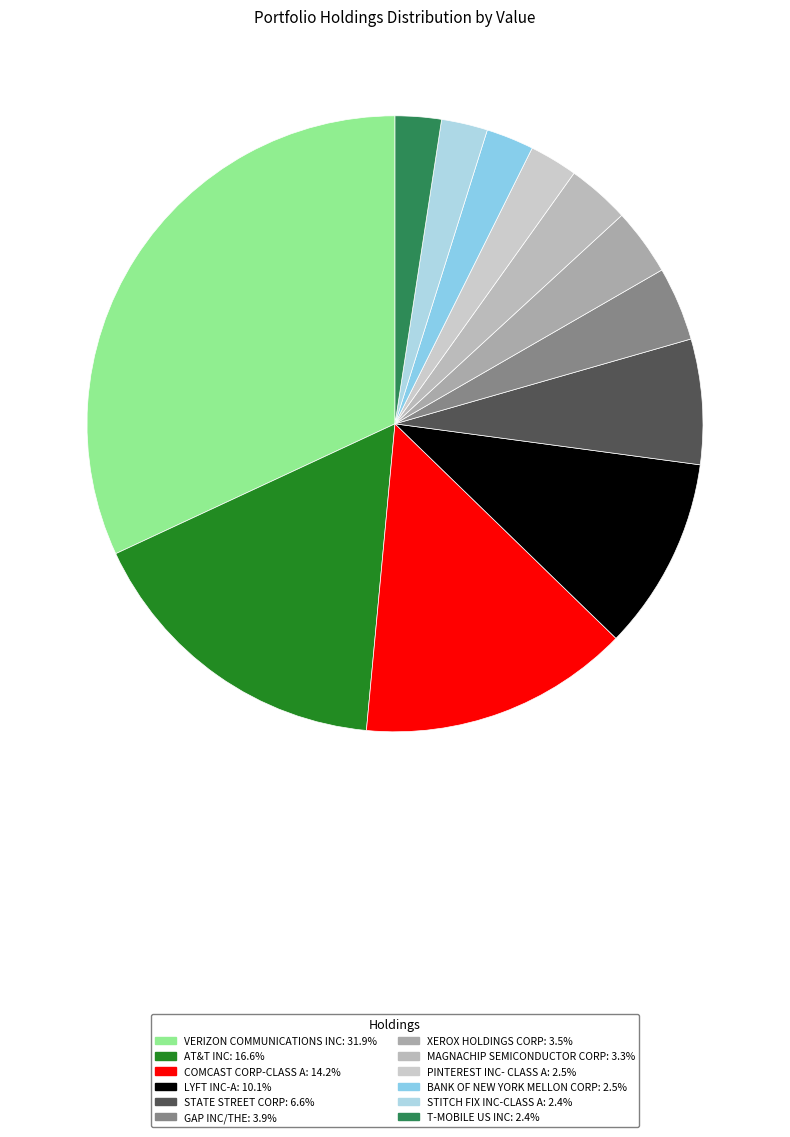

What percentage is the AT&T INC slice, to the nearest percent?

17%